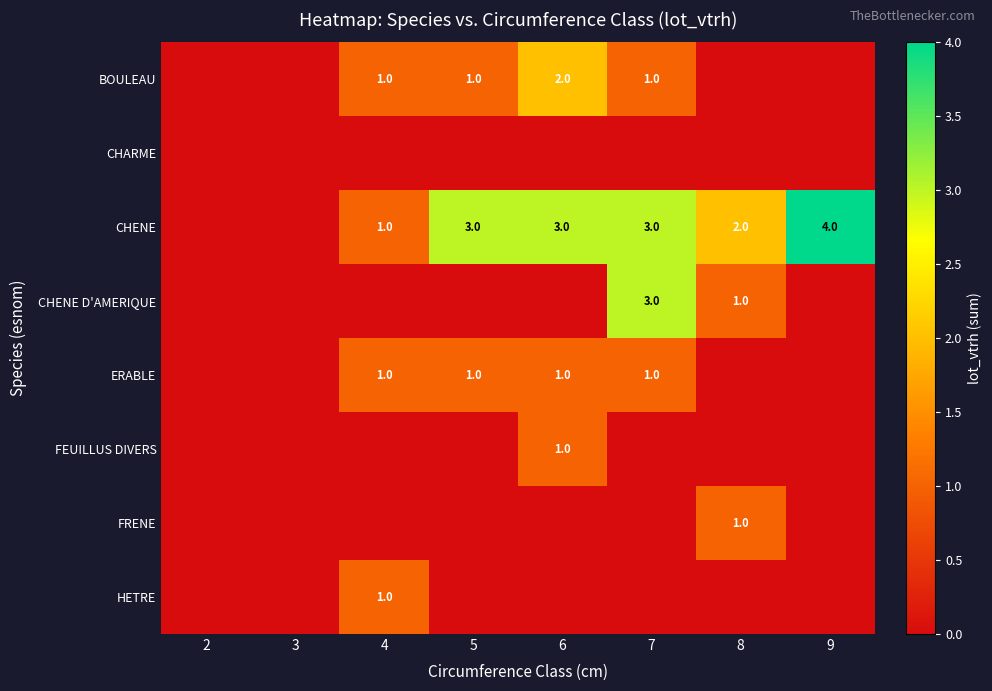

What is the difference between the highest and lowest values at 6?

3